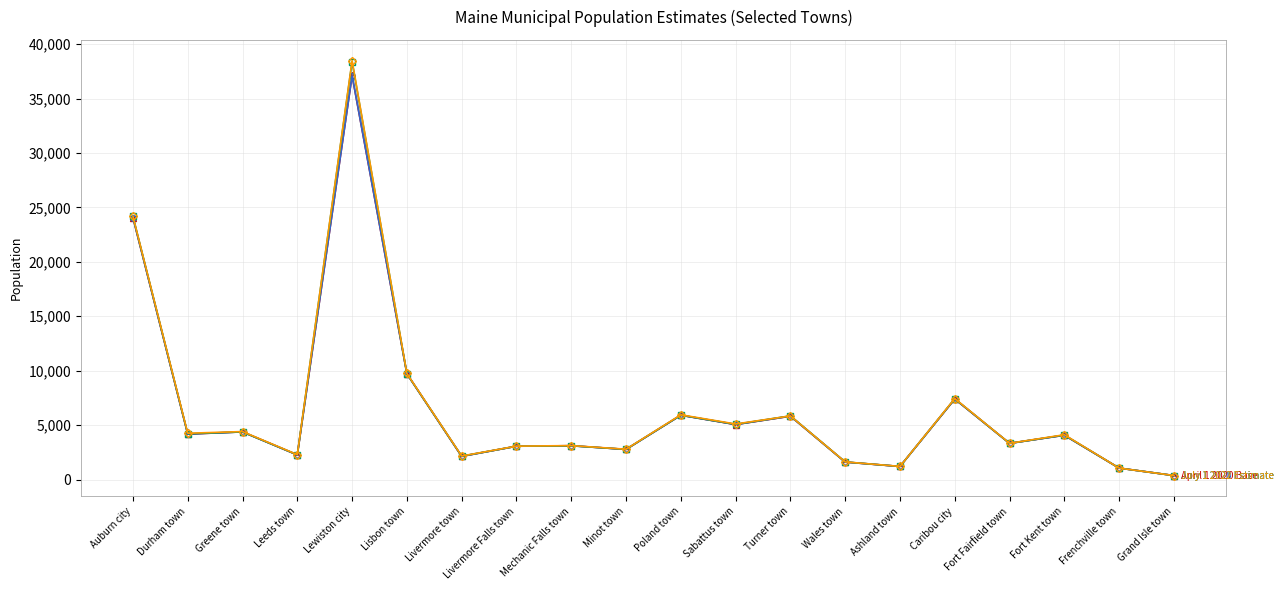

What is the label of the 5th point from the right?

Caribou city